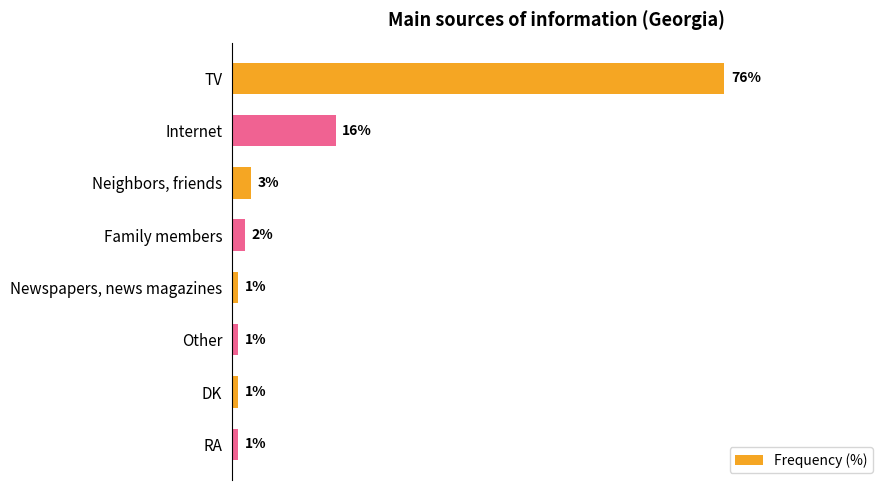

What is the label of the 3rd bar from the top?

Neighbors, friends